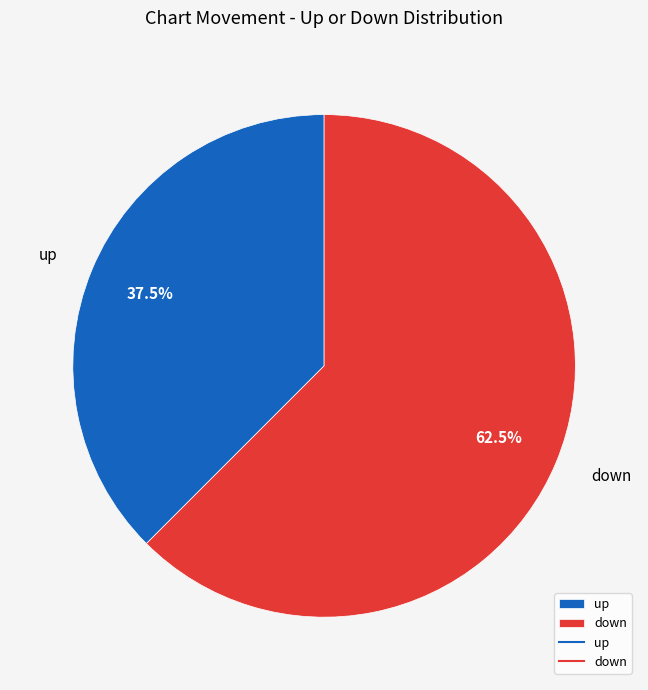

How much of the chart is everything except up?

62.5%